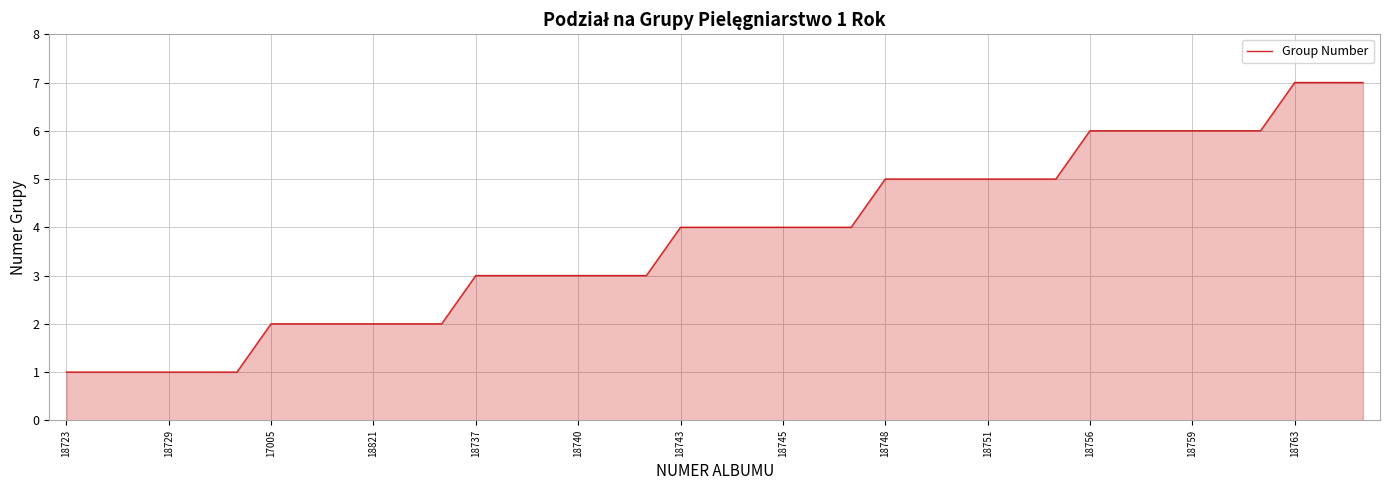

How many lines are shown in the chart?

1